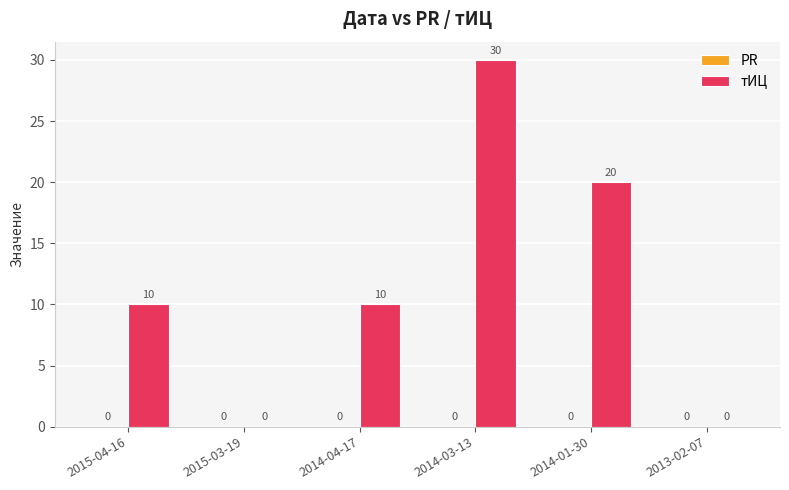

How many values are between 0 and 20?

5